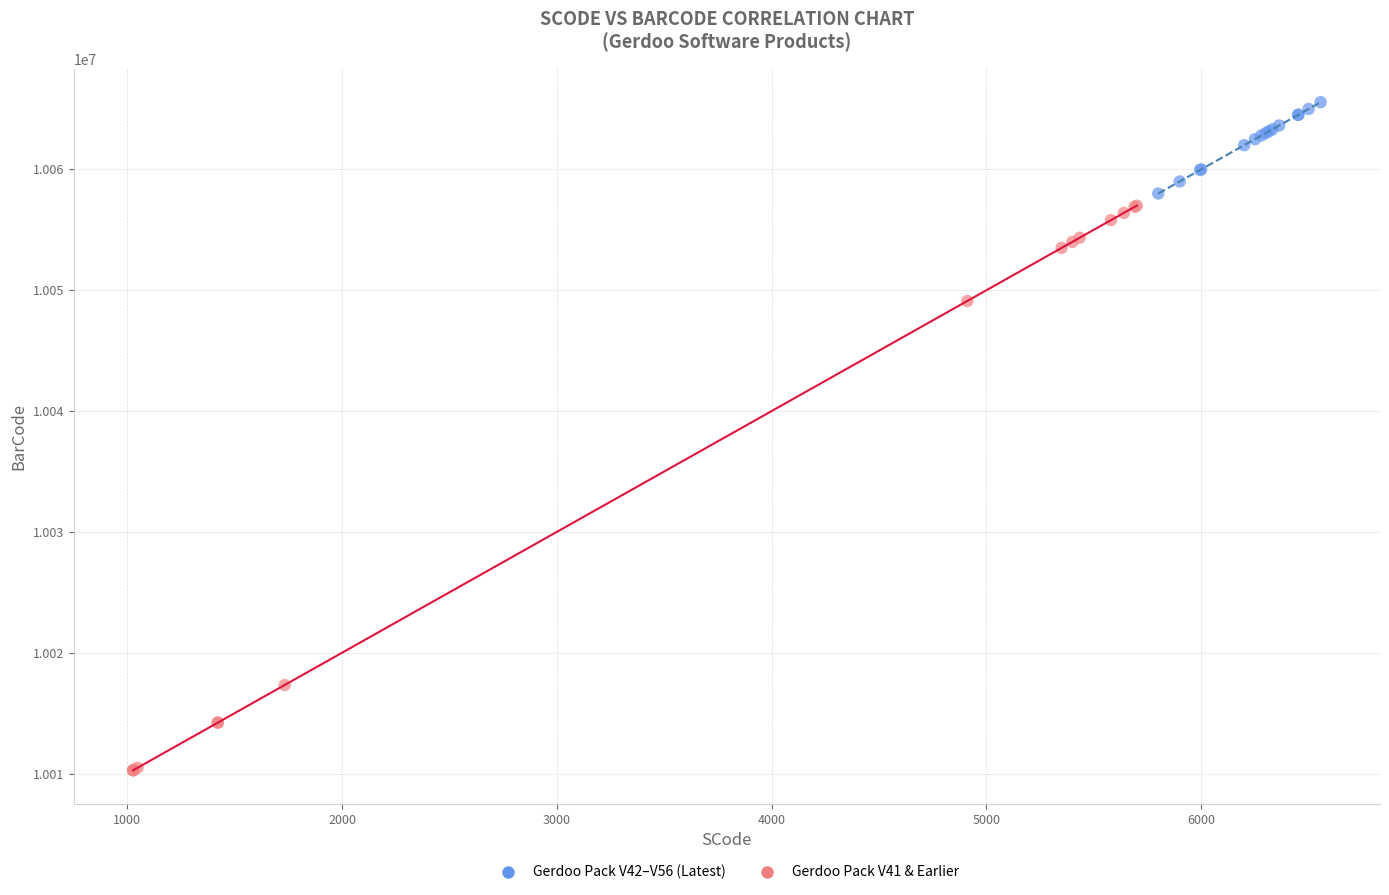

What are all the series names shown in the legend?

Gerdoo Pack V42–V56 (Latest), Gerdoo Pack V41 & Earlier